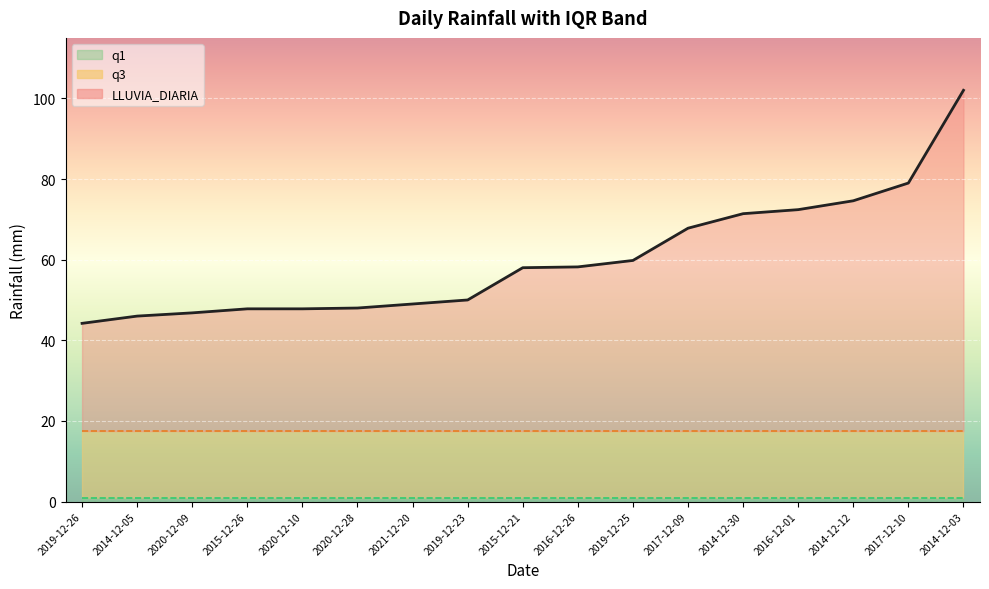

Rank the series by their maximum value, from highest to lowest.

LLUVIA_DIARIA, q3, q1